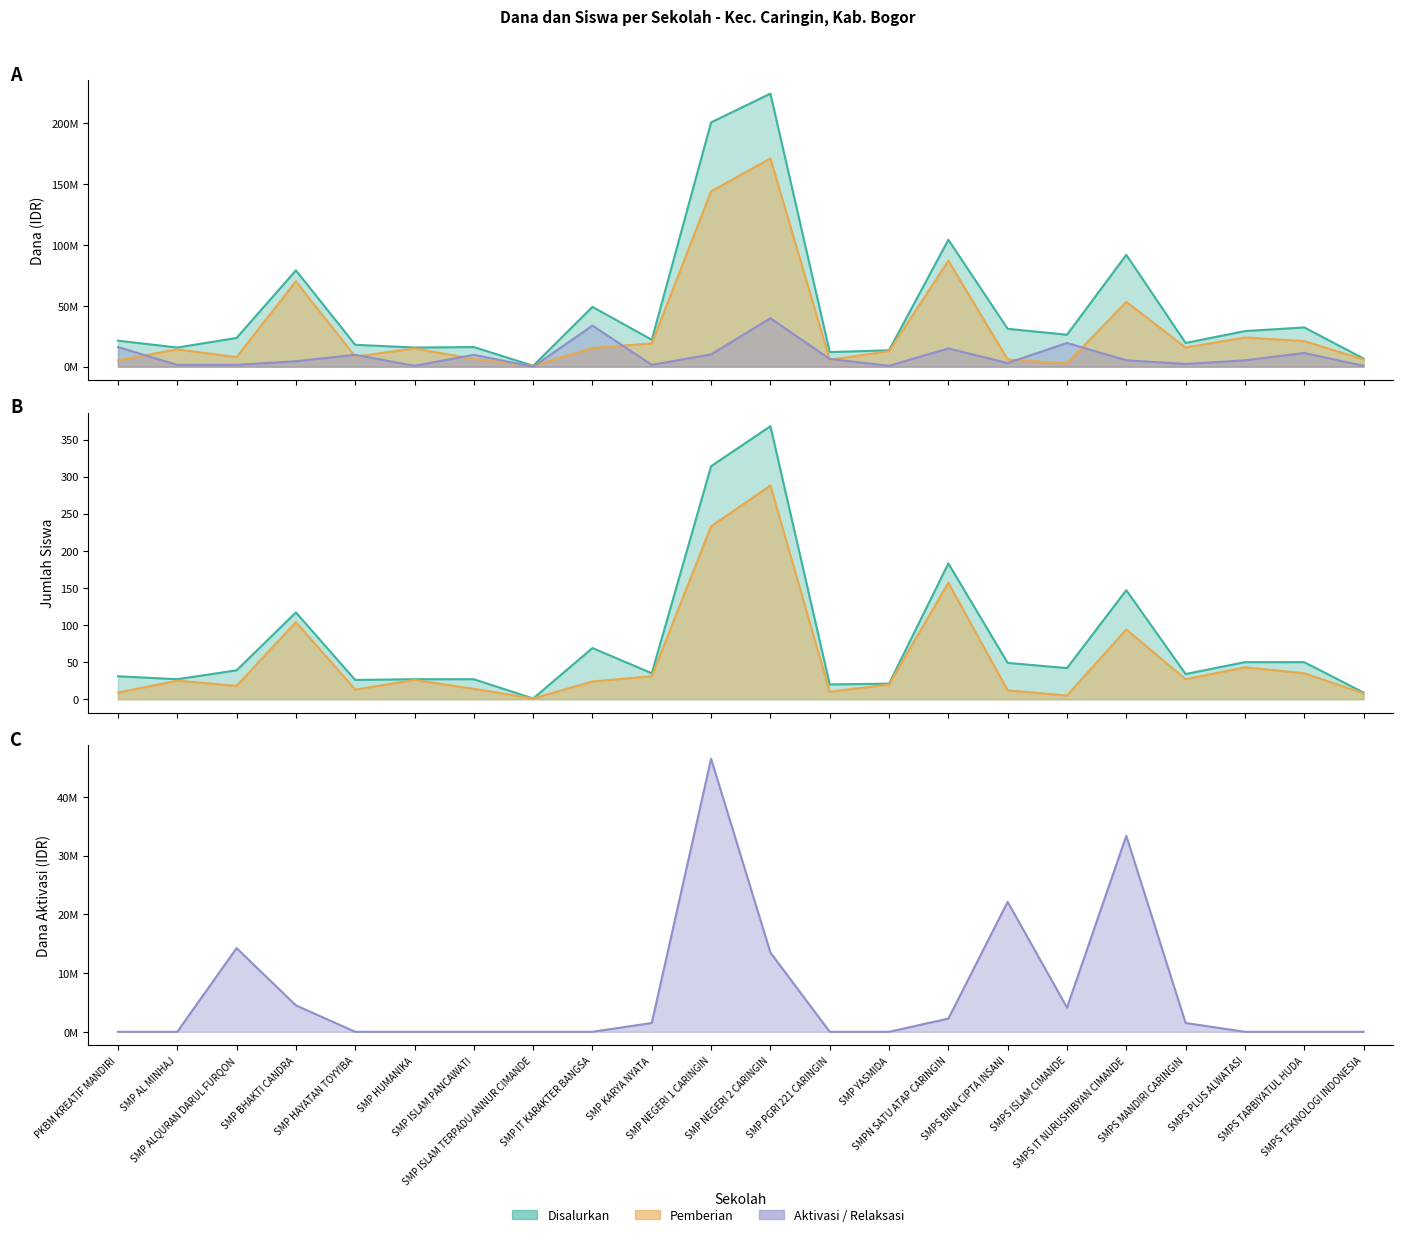

Rank the categories by Dana Disalurkan value from highest to lowest.

SMP NEGERI 2 CARINGIN, SMP NEGERI 1 CARINGIN, SMPN SATU ATAP CARINGIN, SMPS IT NURUSHIBYAN CIMANDE, SMP BHAKTI CANDRA, SMP IT KARAKTER BANGSA, SMPS TARBIYATUL HUDA, SMPS BINA CIPTA INSANI, SMPS PLUS ALWATASI, SMPS ISLAM CIMANDE, SMP ALQURAN DARUL FURQON, SMP KARYA NYATA, PKBM KREATIF MANDIRI, SMPS MANDIRI CARINGIN, SMP HAYATAN TOYYIBA, SMP ISLAM PANCAWATI, SMP AL MINHAJ, SMP HUMANIKA, SMP YASMIDA, SMP PGRI 221 CARINGIN, SMPS TEKNOLOGI INDONESIA, SMP ISLAM TERPADU ANNUR CIMANDE